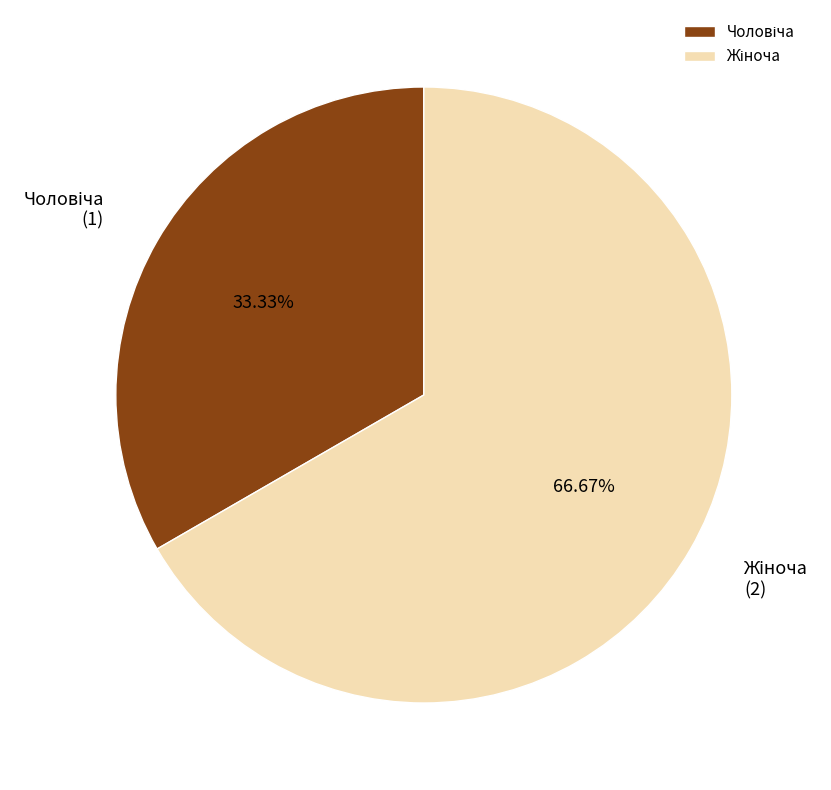

How many segments does this pie chart have?

2